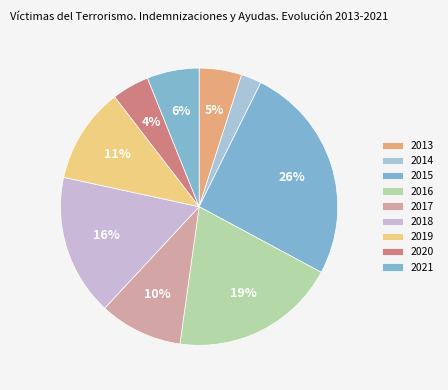

How many segments does this pie chart have?

9